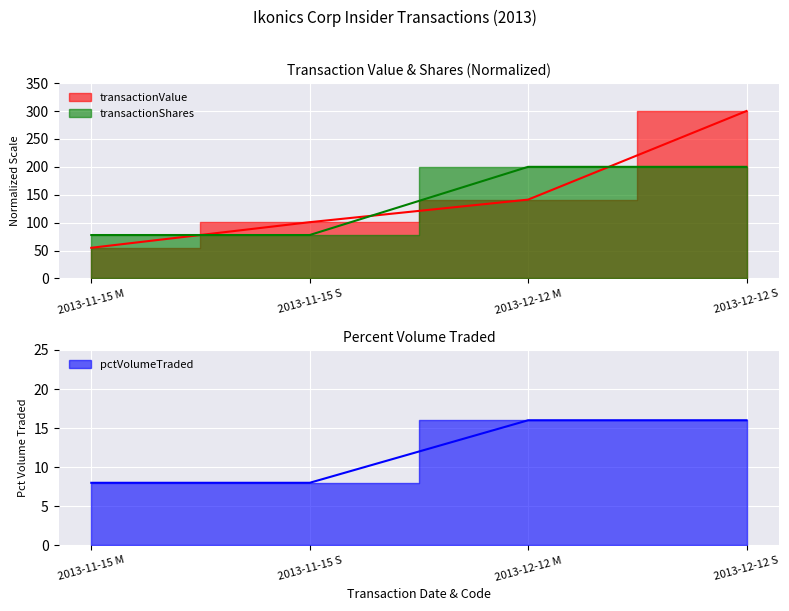

What is the sum of the transactionShares values at 2013-12-12 M and 2013-11-15 M?

277.8